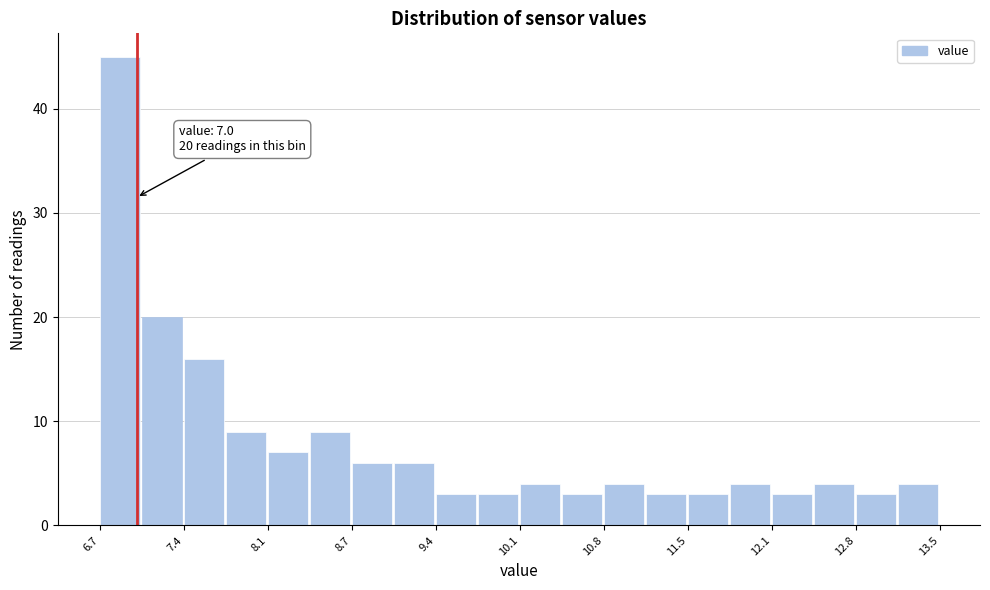

Read against the x-axis, roughly where is the centre of the tallest bar?

6.9